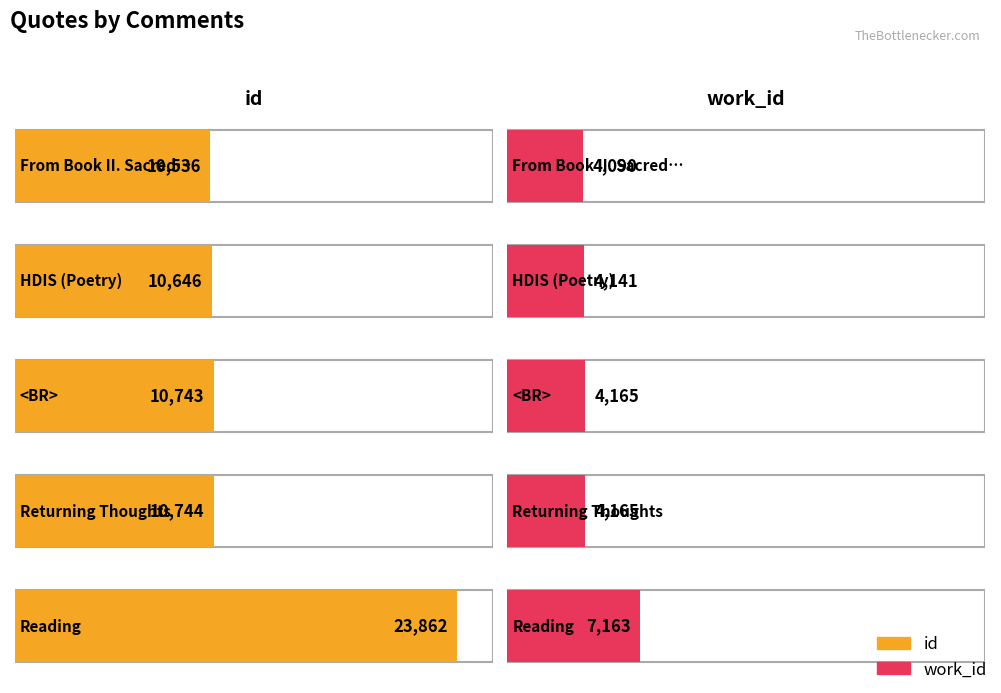

At which category is the sum across all series the highest?

Reading